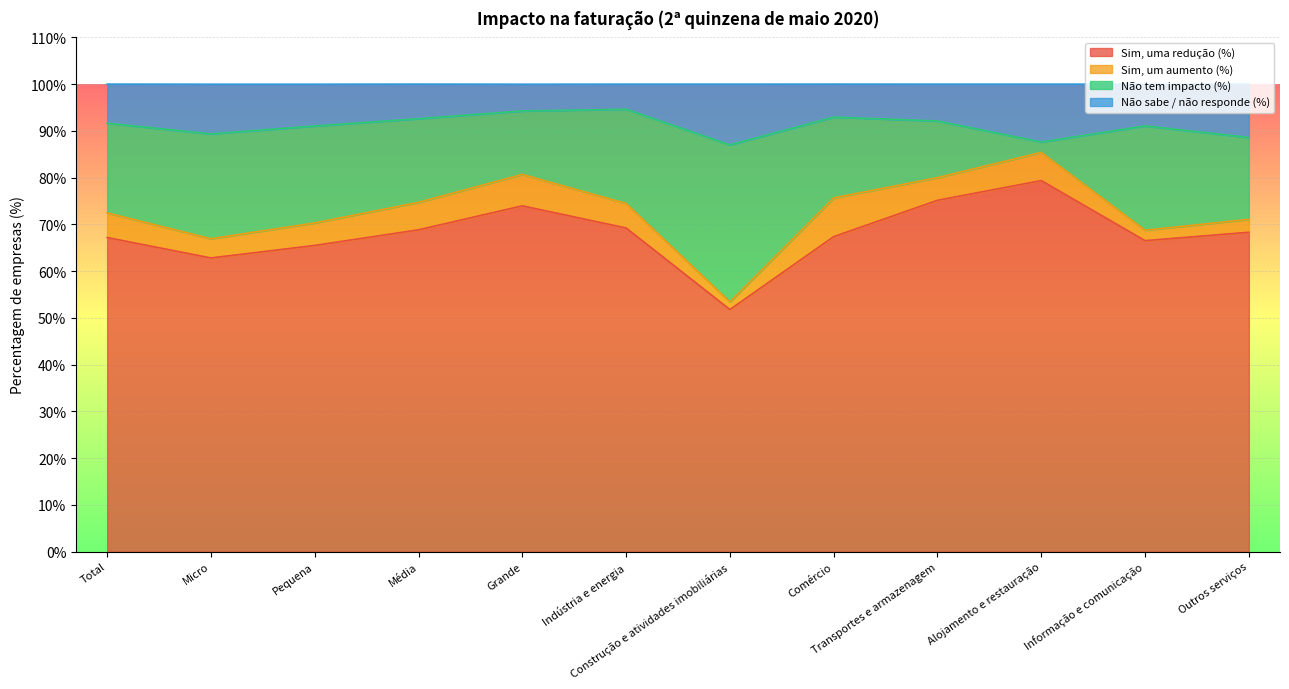

The Sim, uma redução (%) series shows 67.4 at Comércio. True or false?

True